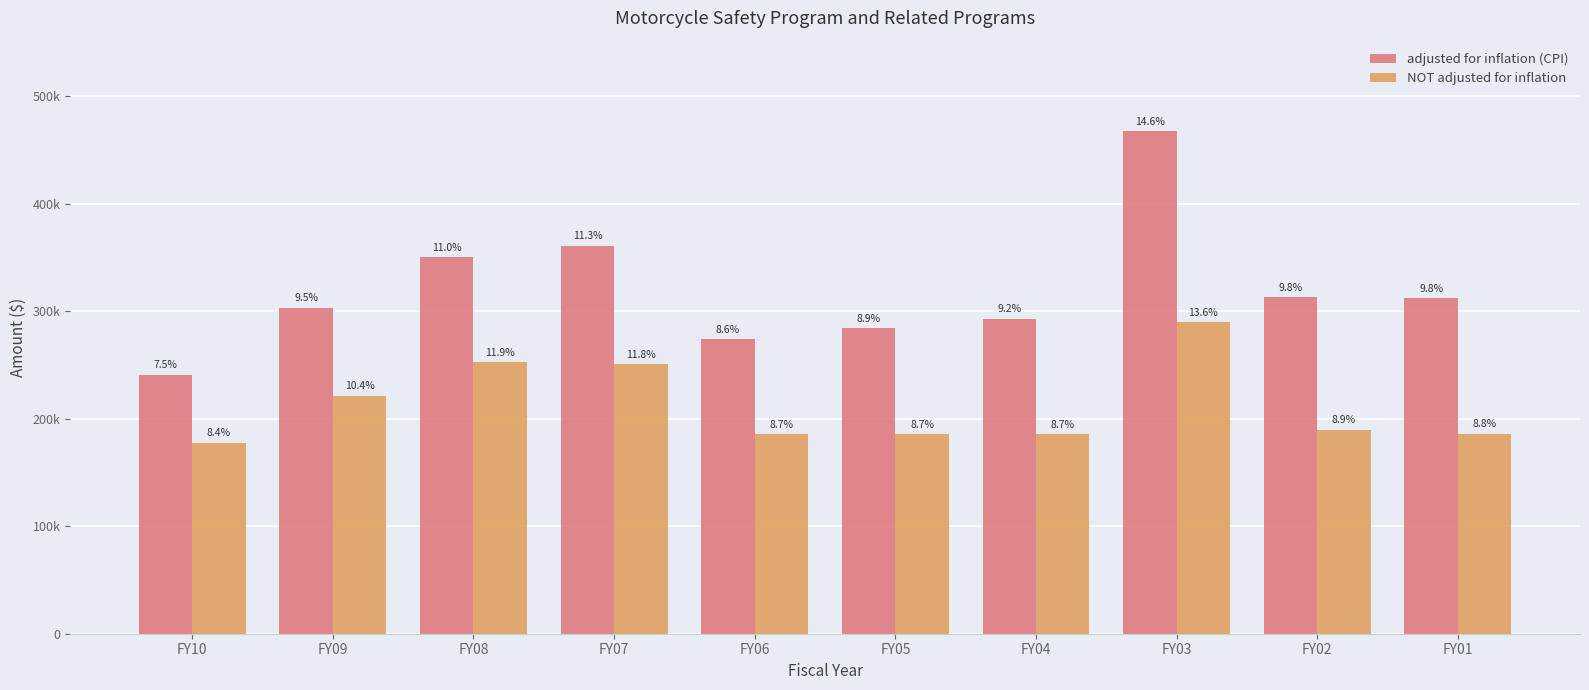

Are the bars horizontal?

No